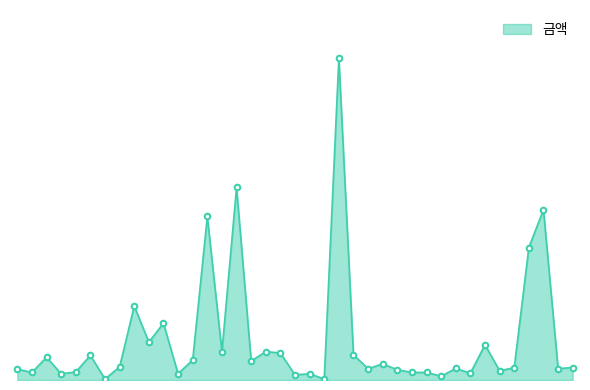

List the labels in order of value, largest first.

23, 16, 37, 14, 36, 9, 11, 10, 33, 15, 18, 19, 24, 6, 3, 13, 17, 26, 8, 39, 35, 31, 25, 38, 1, 27, 34, 5, 2, 28, 29, 32, 4, 12, 21, 20, 30, 7, 22